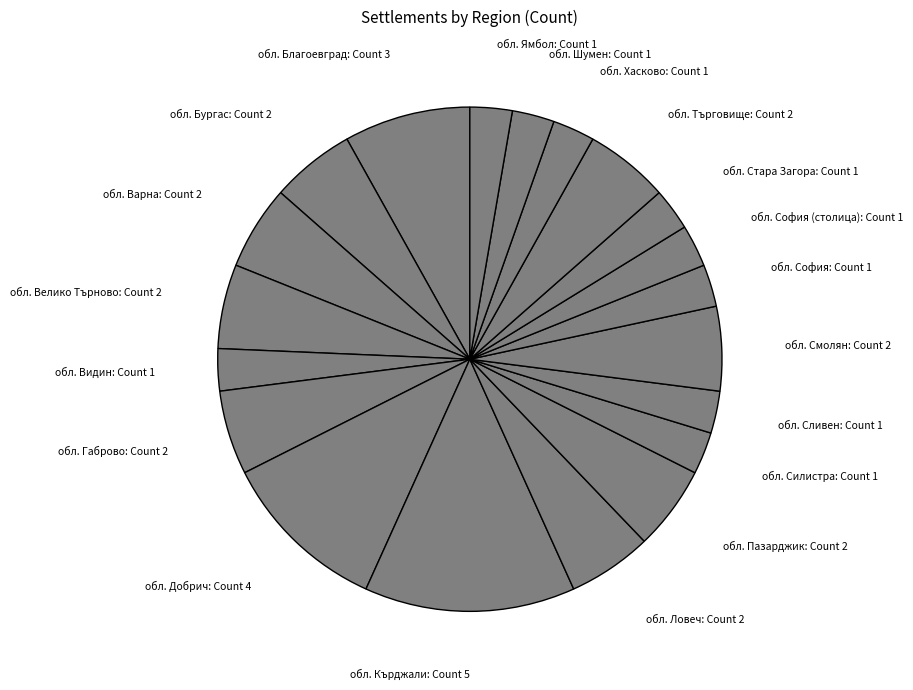

Count the number of slices in the pie.

20